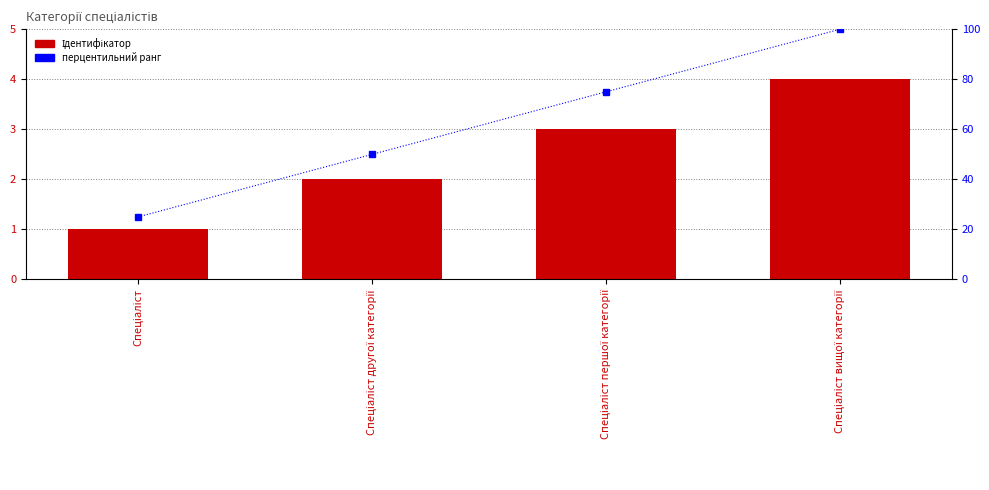

Which series has the widest spread of values?

перцентильний ранг